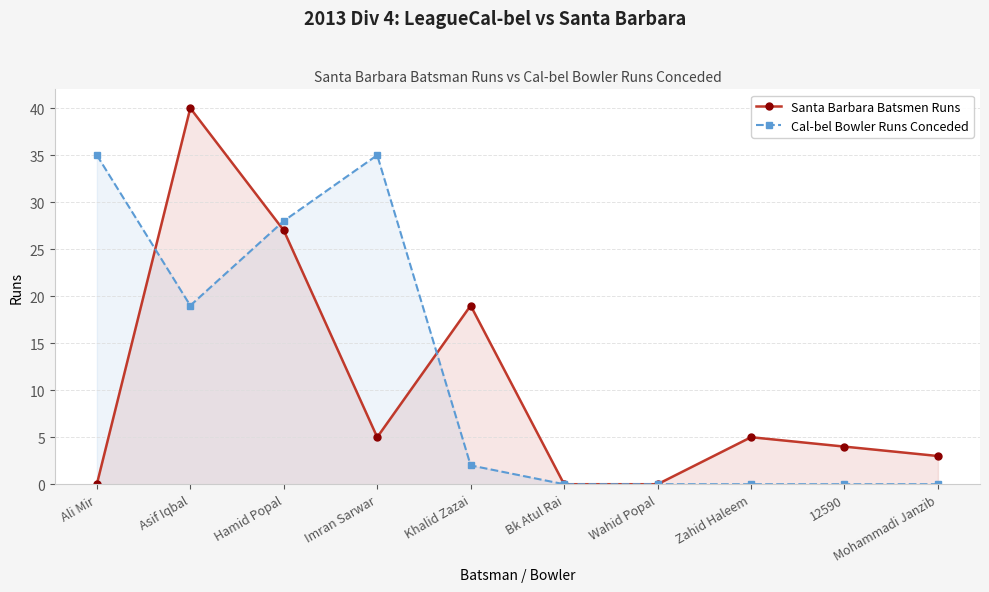

How many data points in Cal-bel Bowler Runs Conceded are above 2?

4